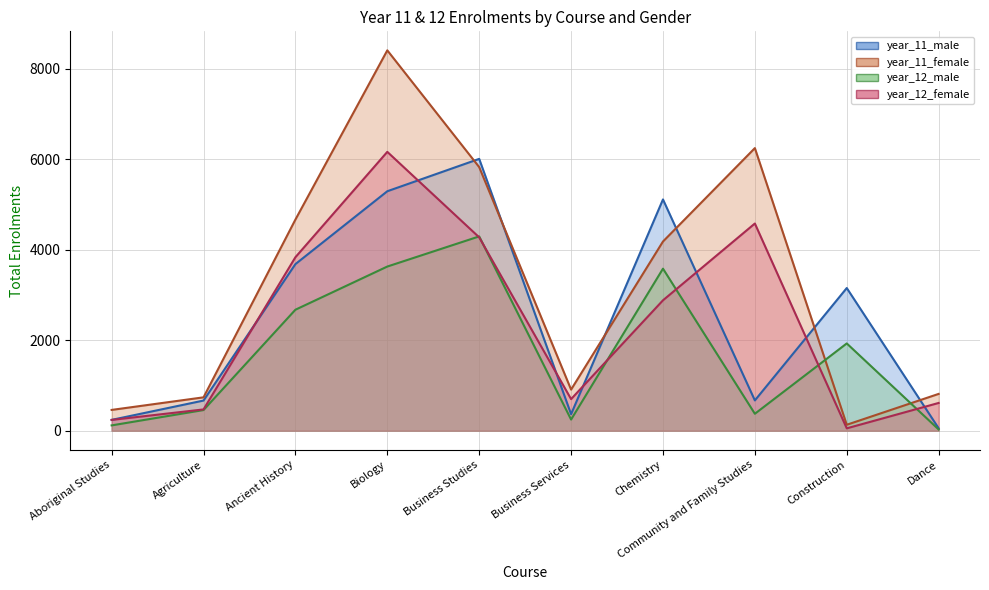

The value of year_11_male at Chemistry is 1481. True or false?

False